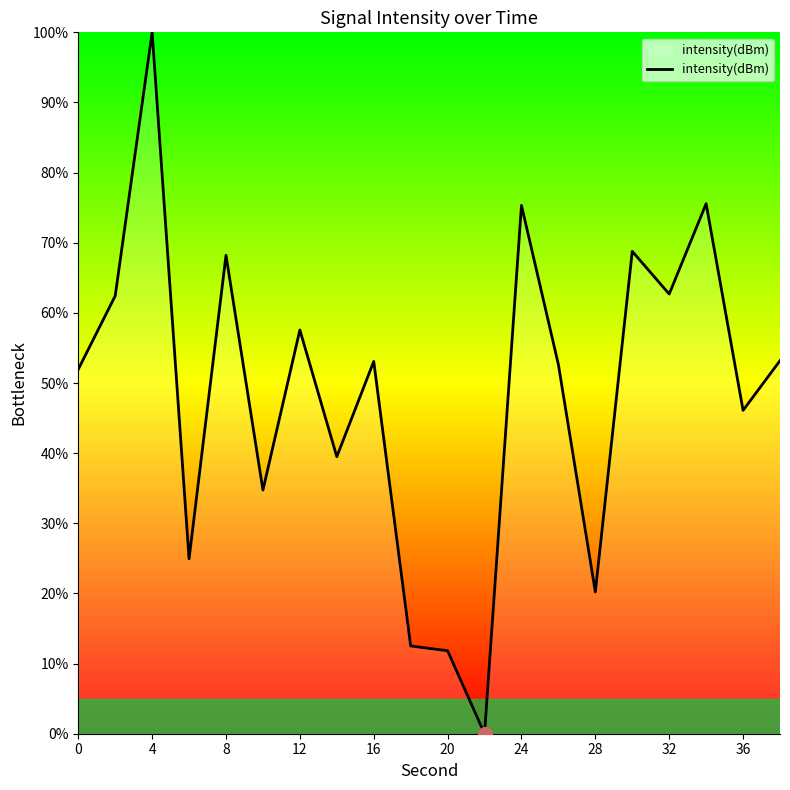

What is the greatest value displayed?

100.0